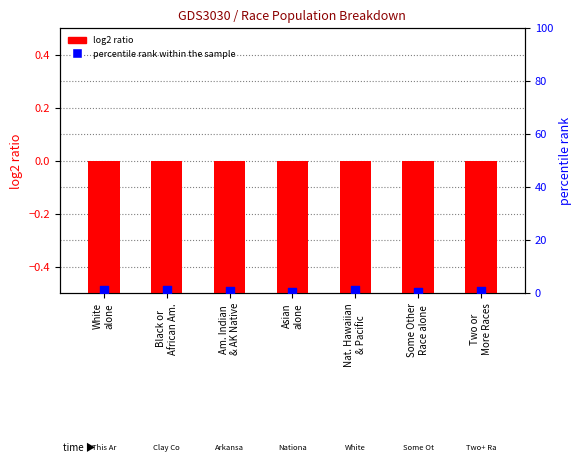

At which category is the sum across all series the highest?

Nat. Hawaiian
& Pacific